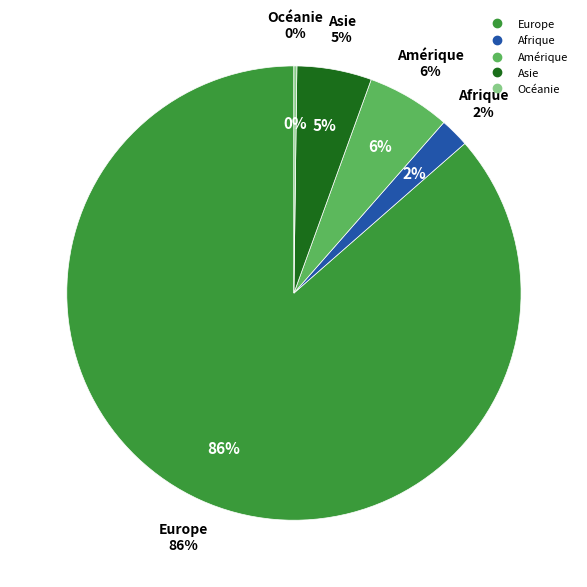

The Amérique slice represents 1% of the pie. True or false?

False